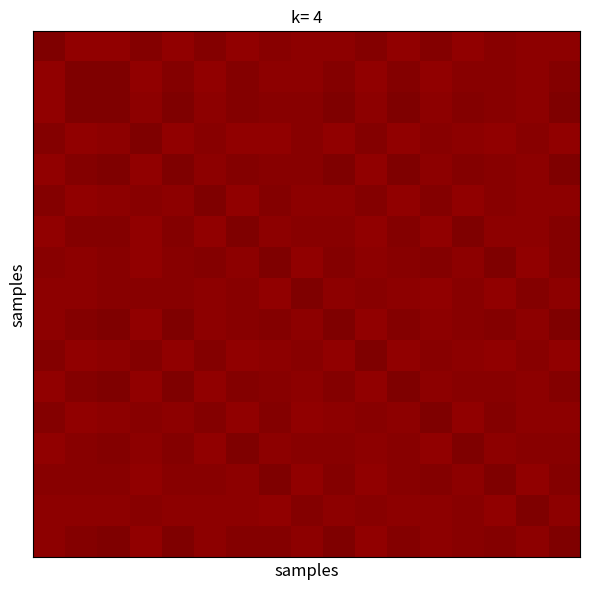

What is the maximum value shown in the chart?

1.5